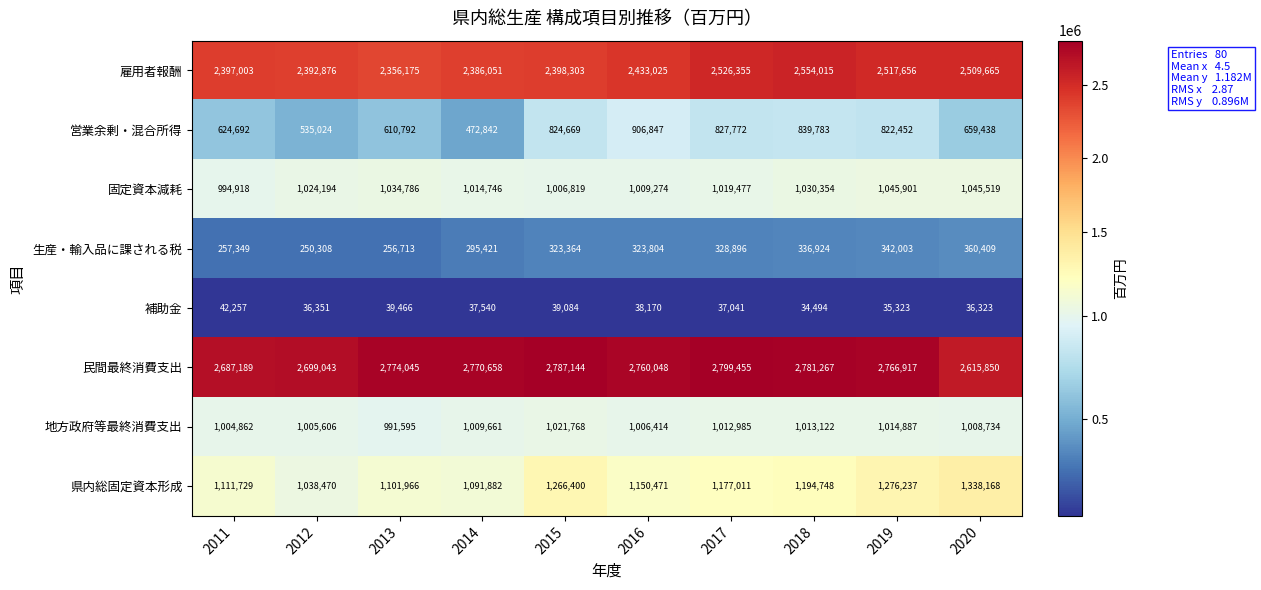

Where is 補助金 nearest to the value 38375?

2016